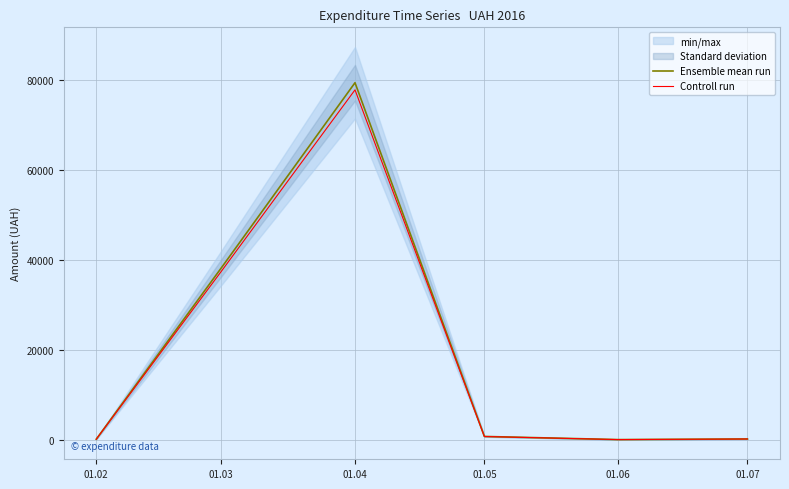

True or false: Ensemble mean run and Controll run cross at least once.

False